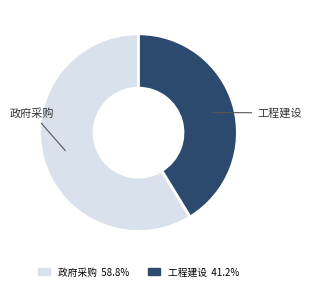

Approximately how many times larger is the value at 政府采购 compared to 工程建设?

1.4